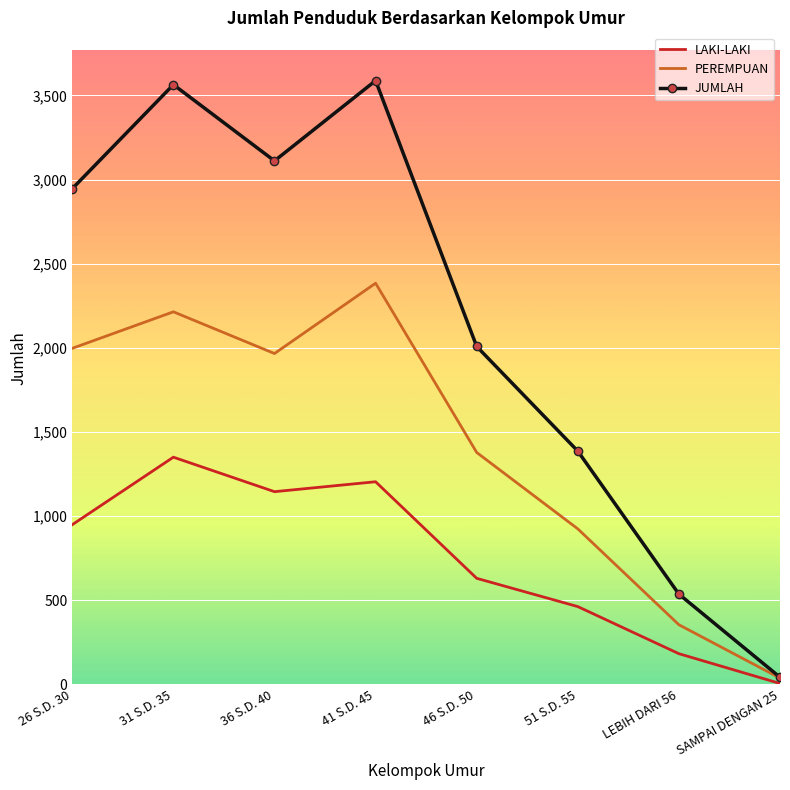

Is the value of JUMLAH at 26 S.D. 30 greater than the value of PEREMPUAN at SAMPAI DENGAN 25?

Yes